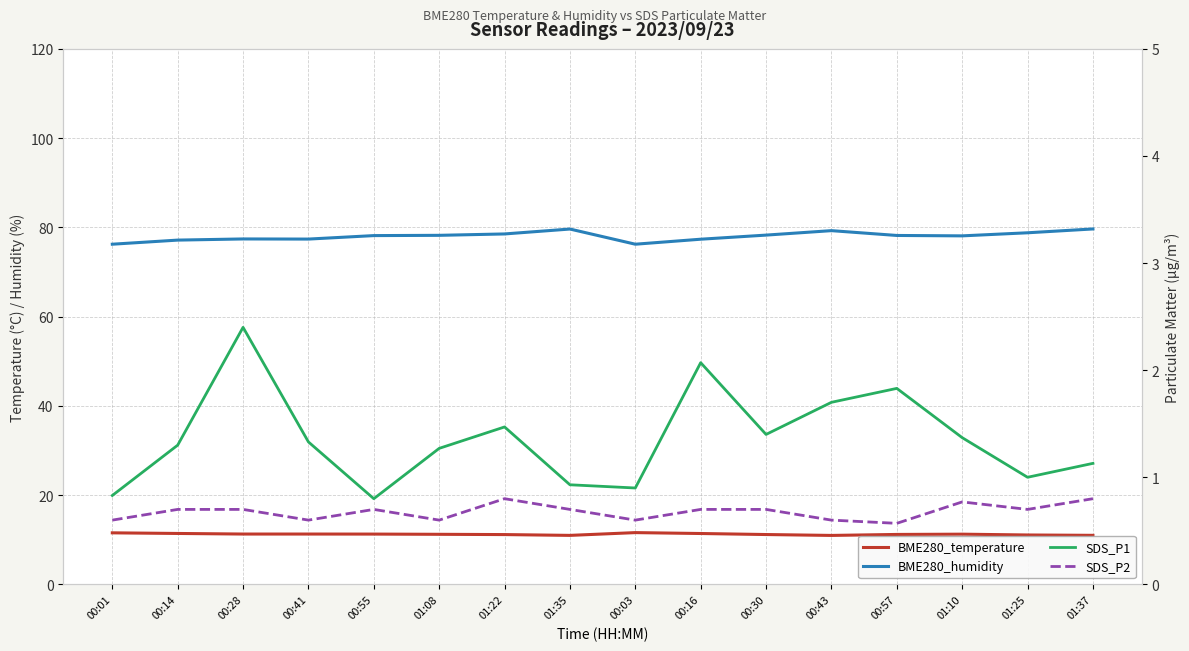

In BME280_temperature, how many points are higher than both neighbors (excluding endpoints)?

2